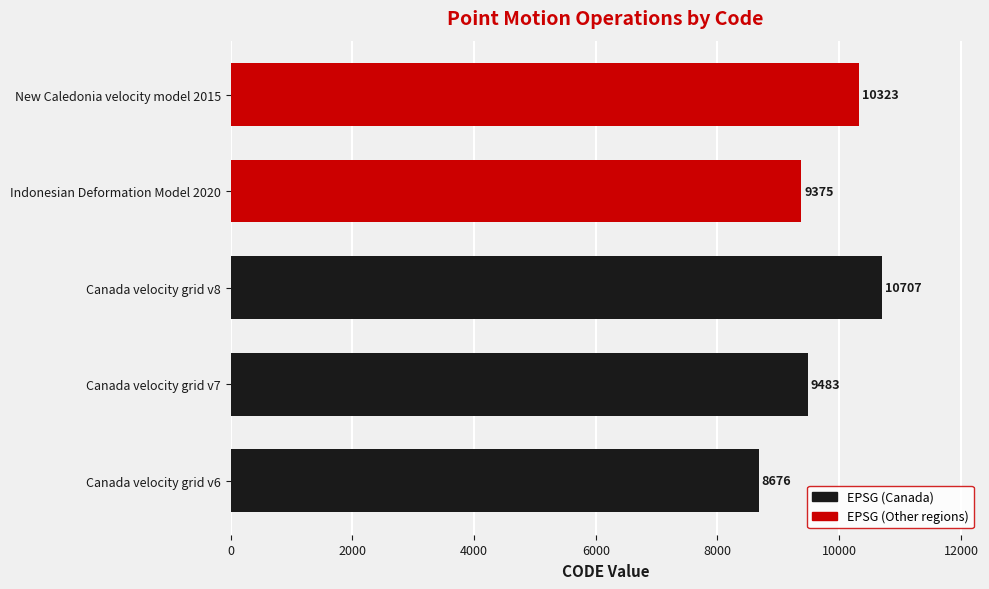

What is the maximum value shown in the chart?

10707